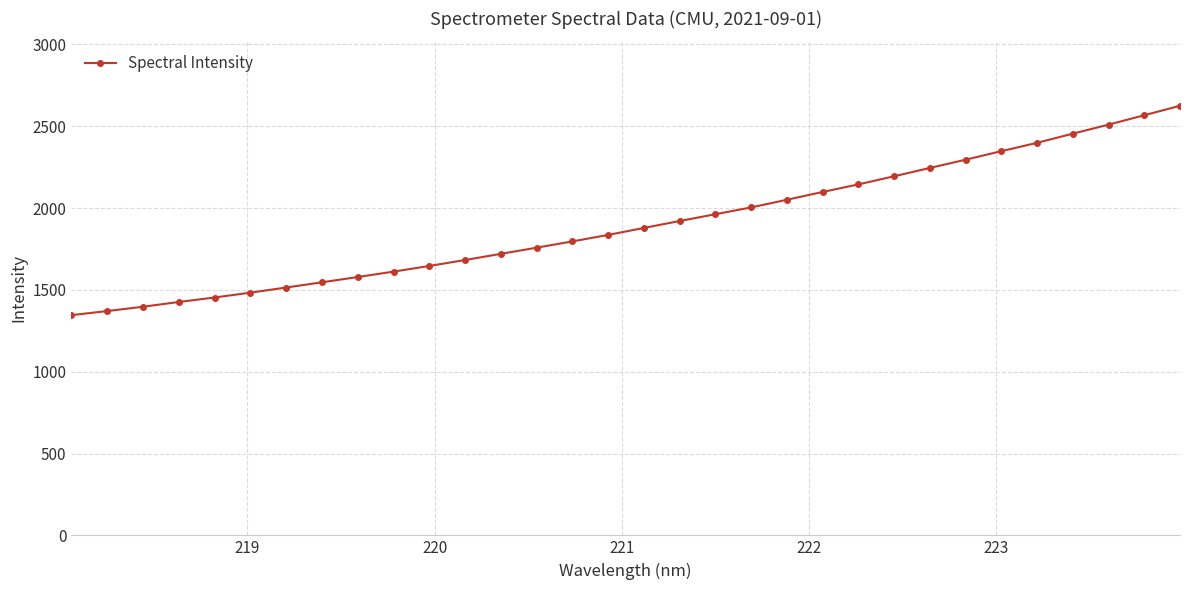

Count the number of values greater than 1878.

16